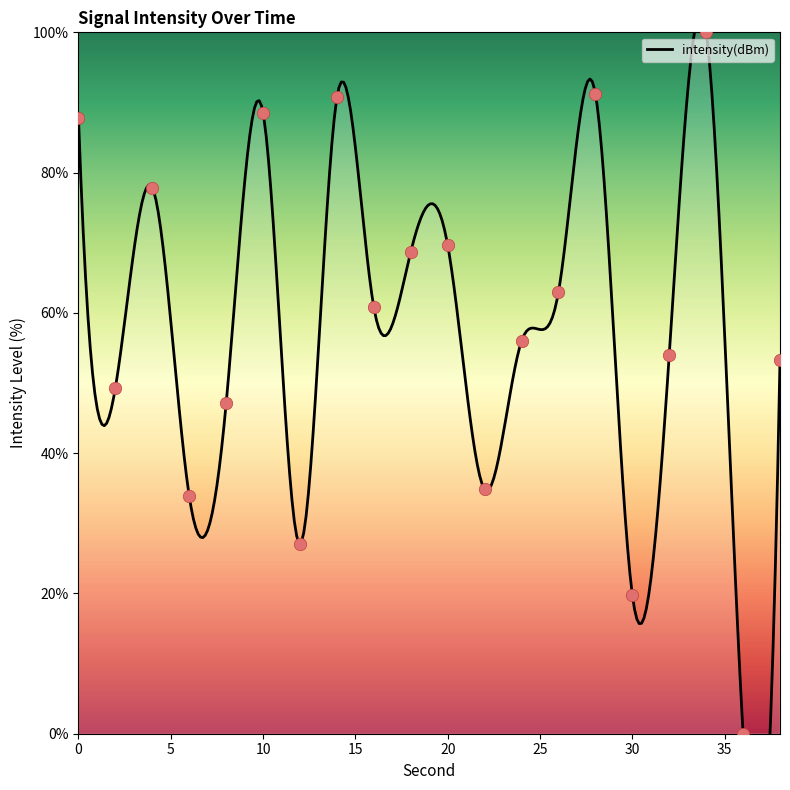

What is the ratio of the value at 28 to the value at 22?

2.6